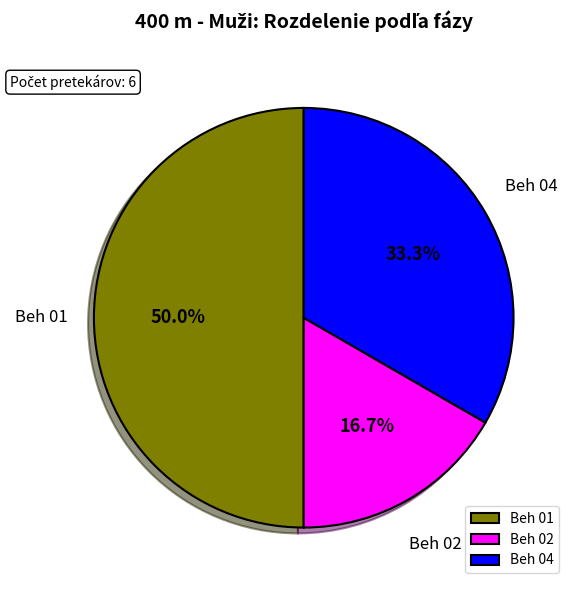

Which slice is the smallest?

Beh 02